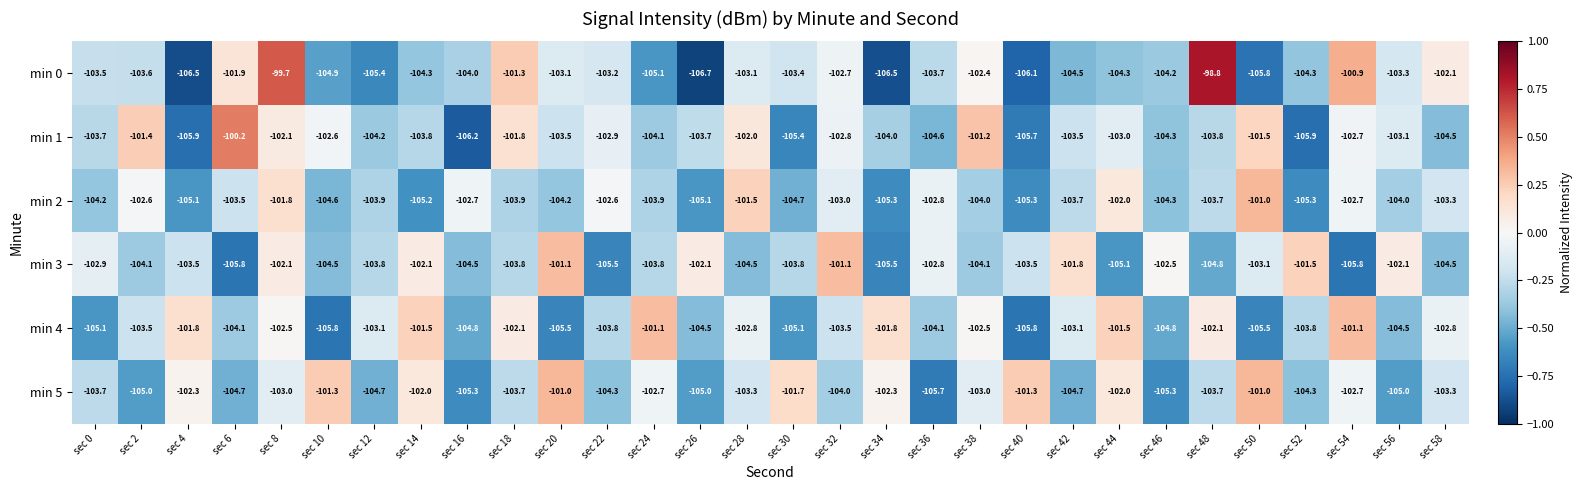

What is the average value of the min 2 series?

-103.7